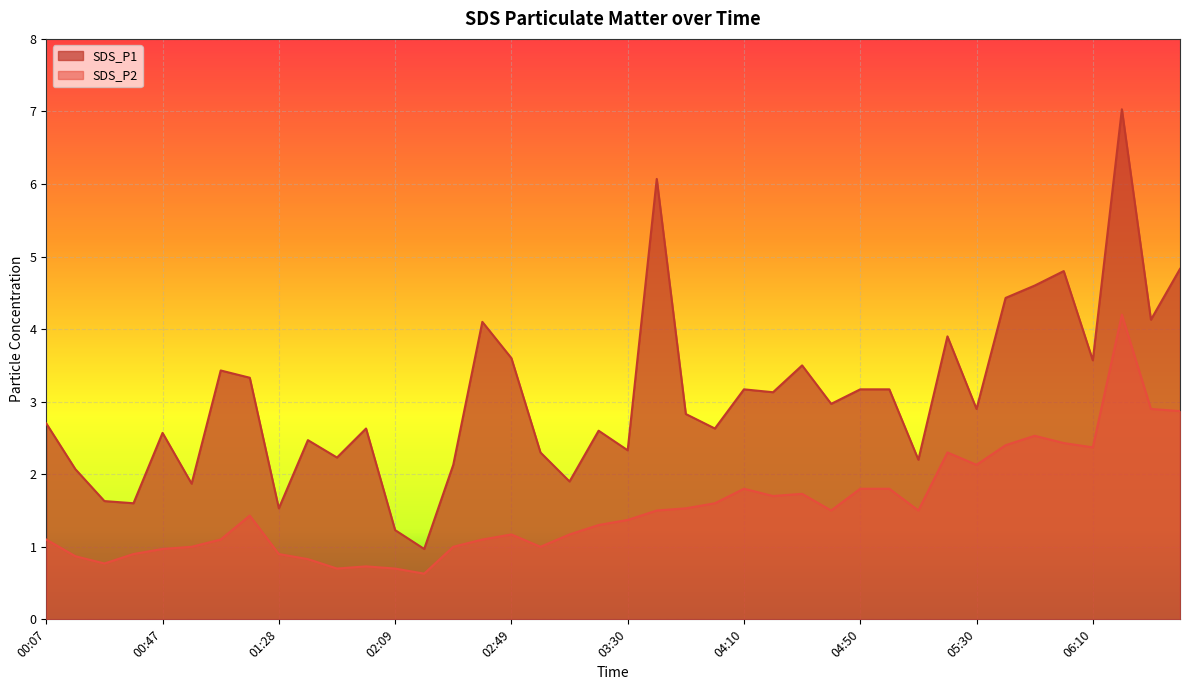

How many lines are shown in the chart?

2